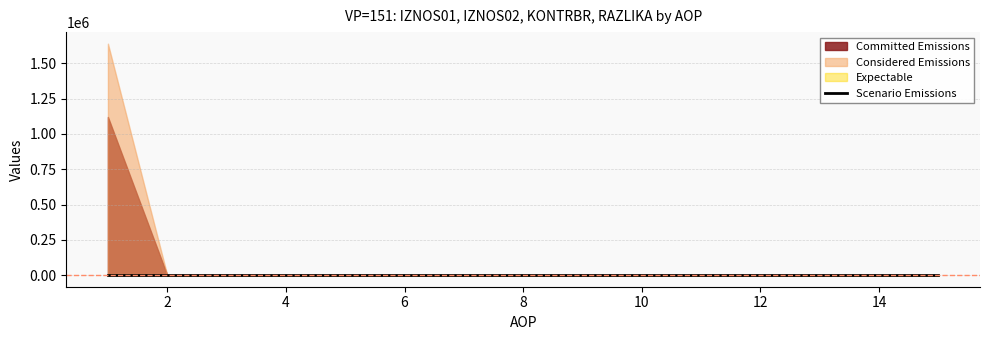

How many values exceed 0?

1